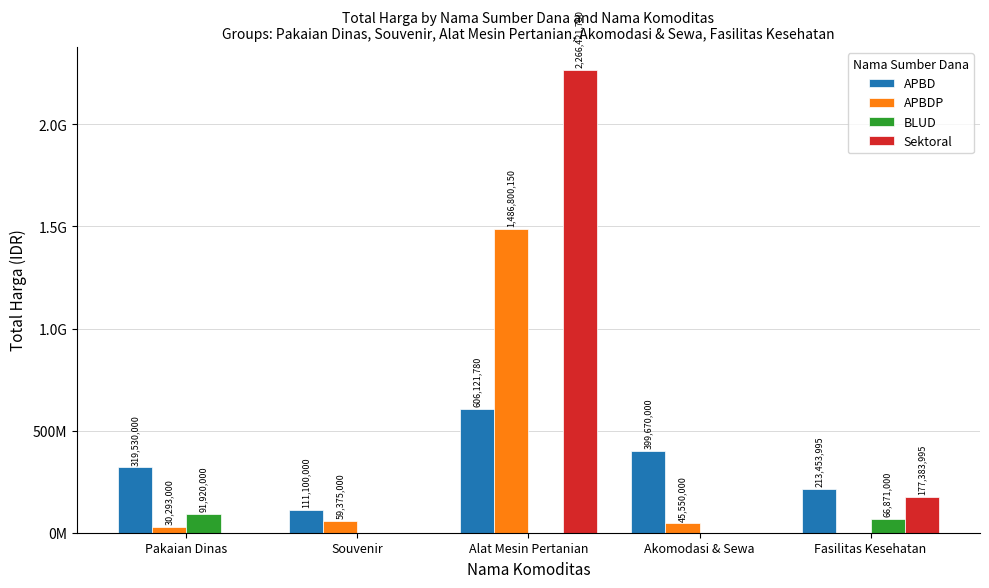

At Alat Mesin Pertanian, list the series in order from smallest to largest.

BLUD, APBD, APBDP, Sektoral